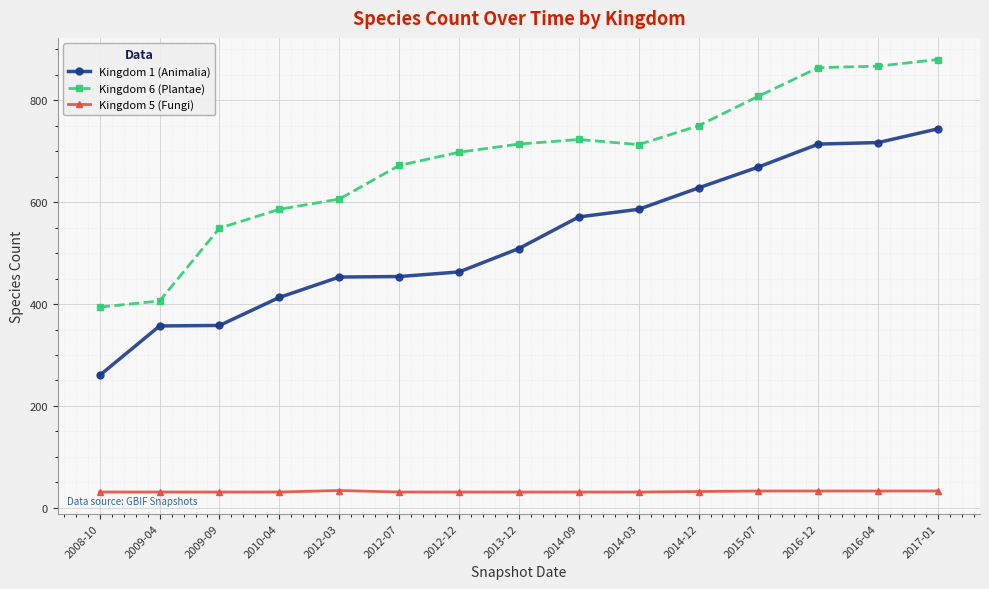

How many series are shown in this chart?

3